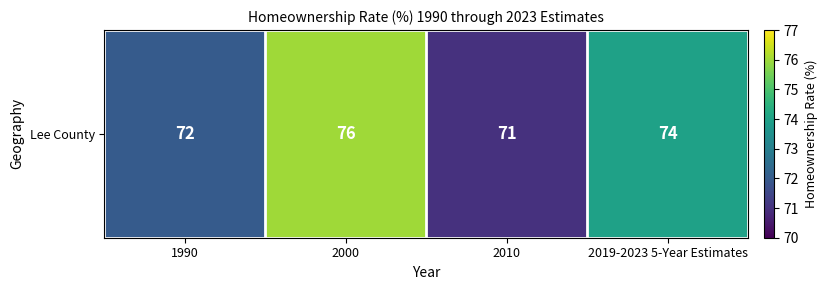

What is the change in value from 2010 to 2019-2023 5-Year Estimates?

+3